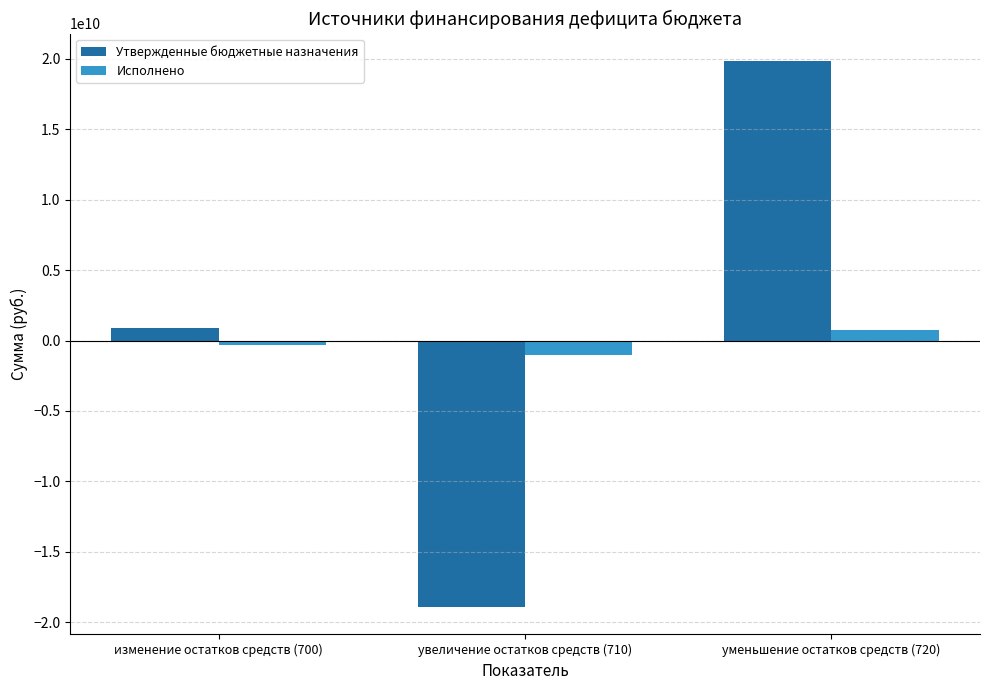

Rank the categories by Утвержденные бюджетные назначения value from highest to lowest.

уменьшение остатков средств (720), изменение остатков средств (700), увеличение остатков средств (710)